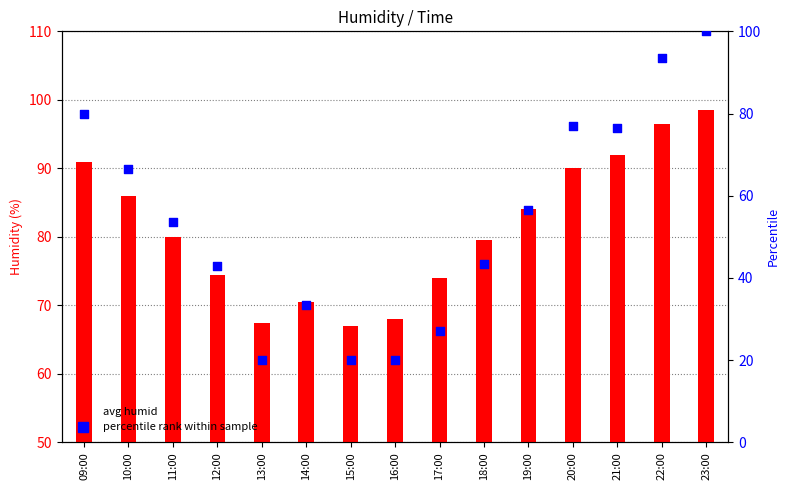

Which series has the largest total across all categories?

avg humid